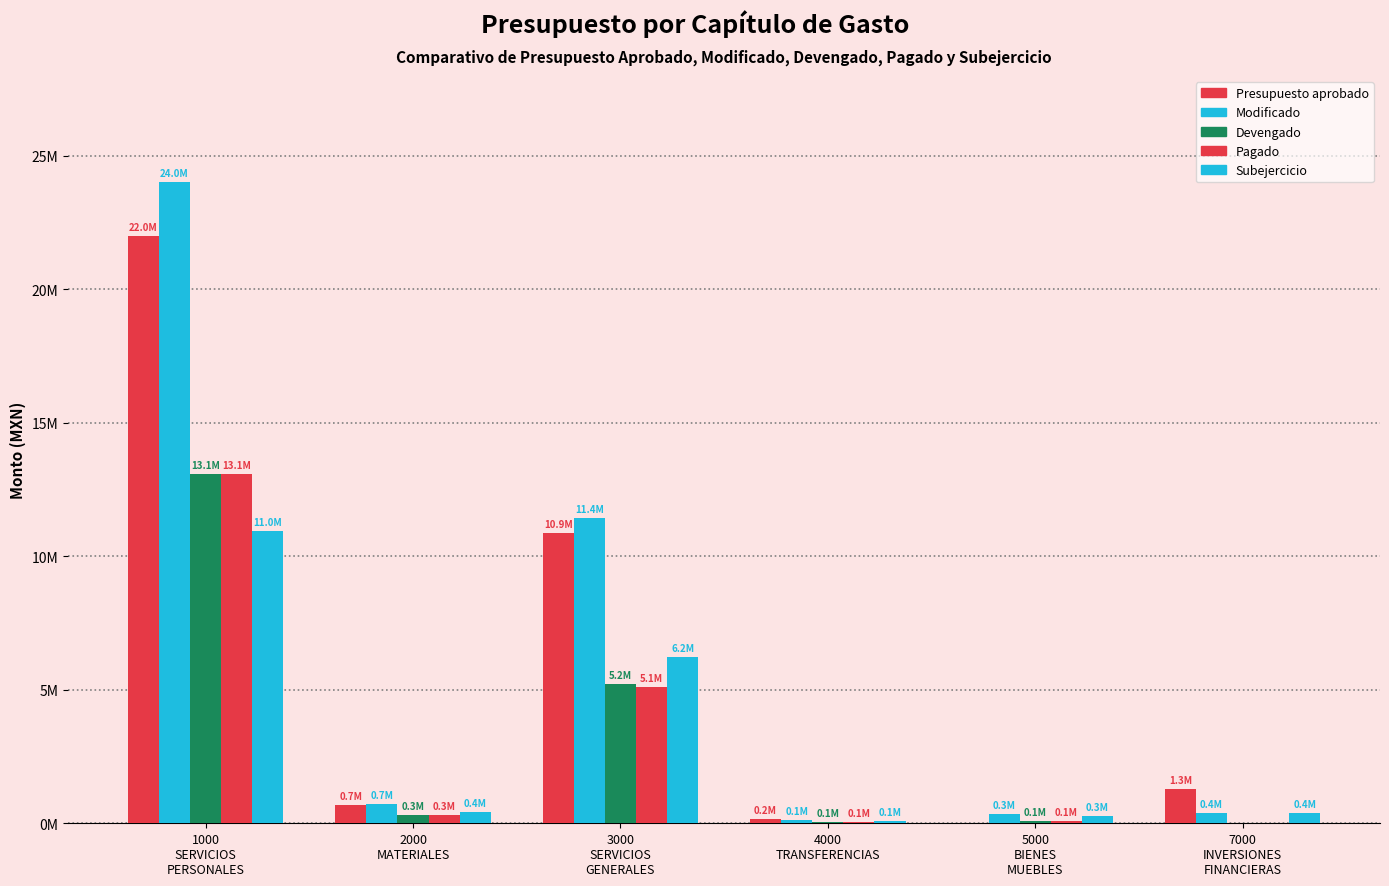

Are the bars horizontal?

No